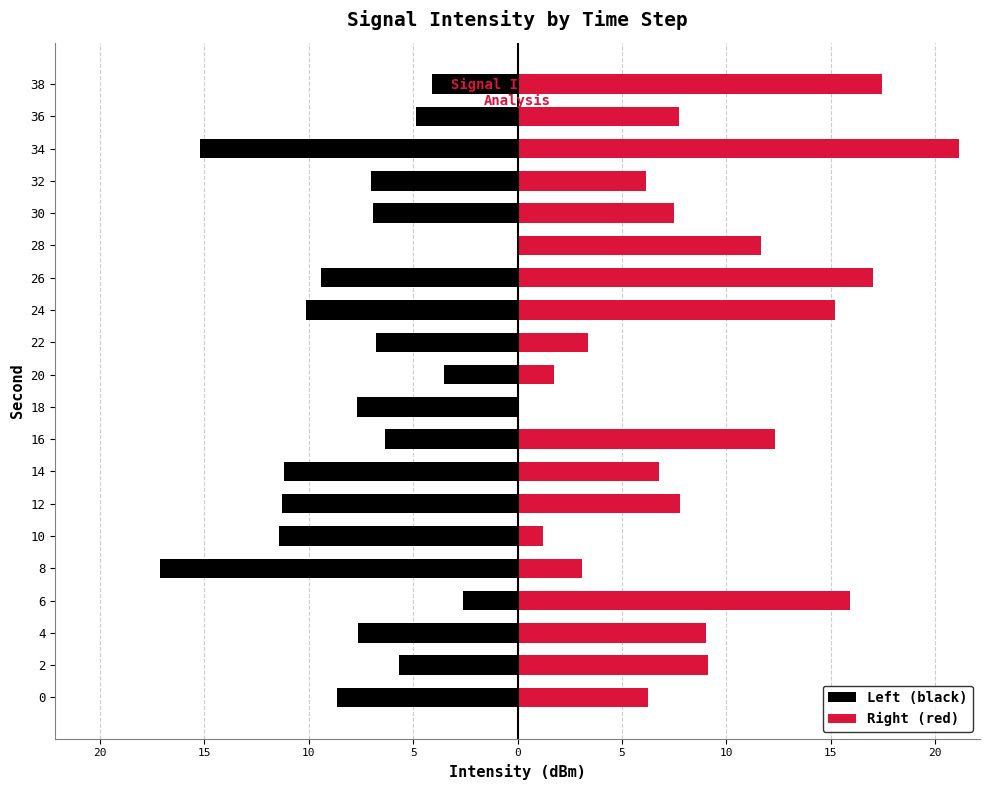

How many bars are there in total?

40